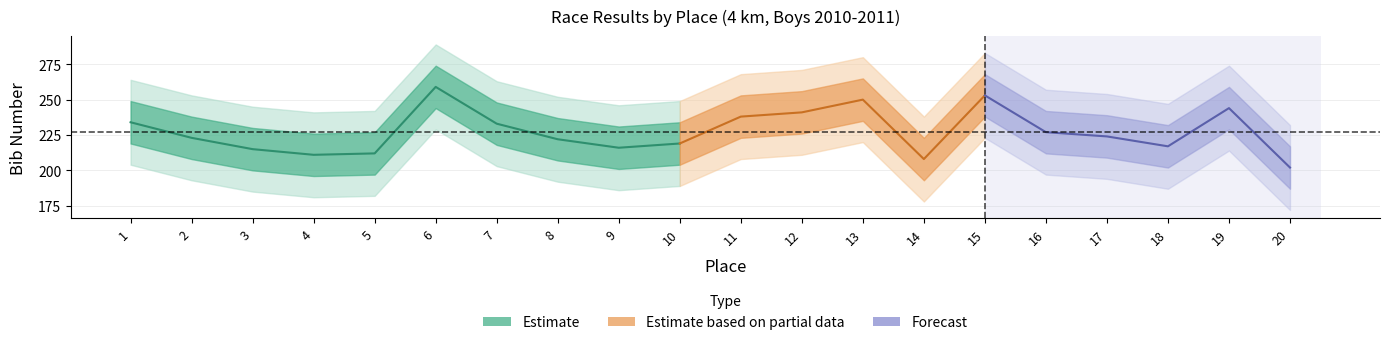

True or false: bib and place intersect in this chart.

False